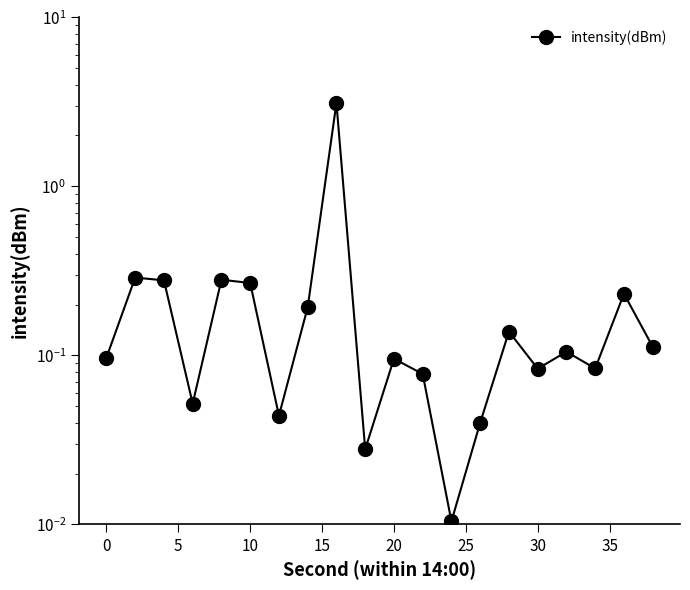

Does the chart have visible grid lines?

No